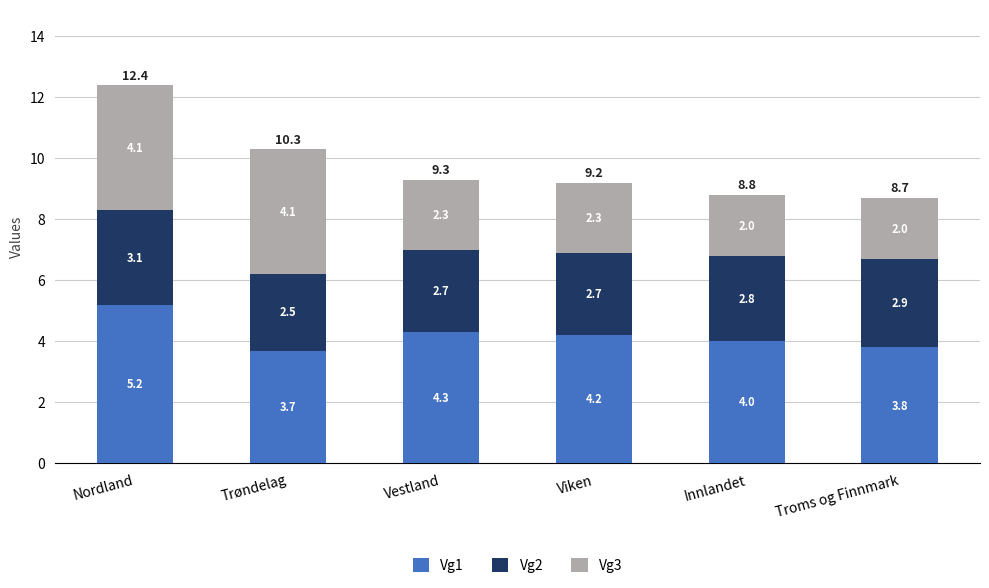

What is the difference between the Vg1 values at Innlandet and Nordland?

1.2